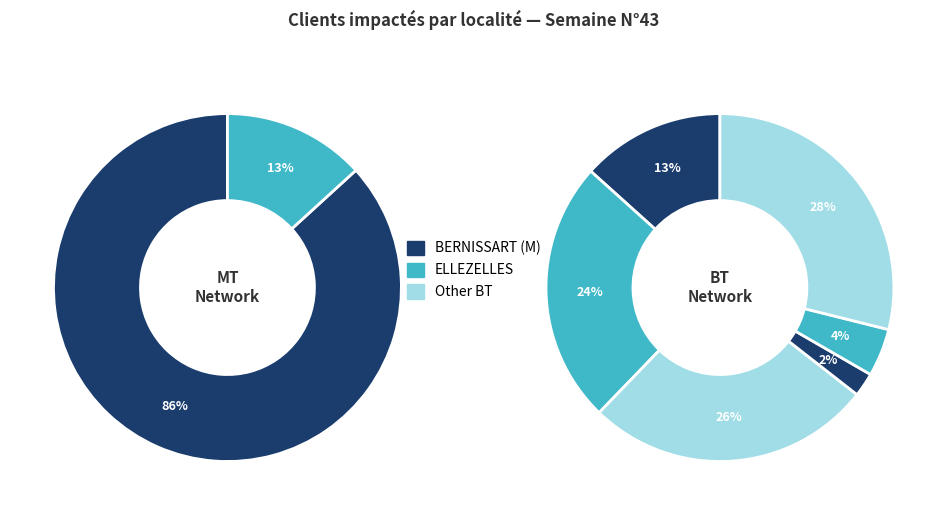

True or false: LENS accounts for 1% of the total.

False